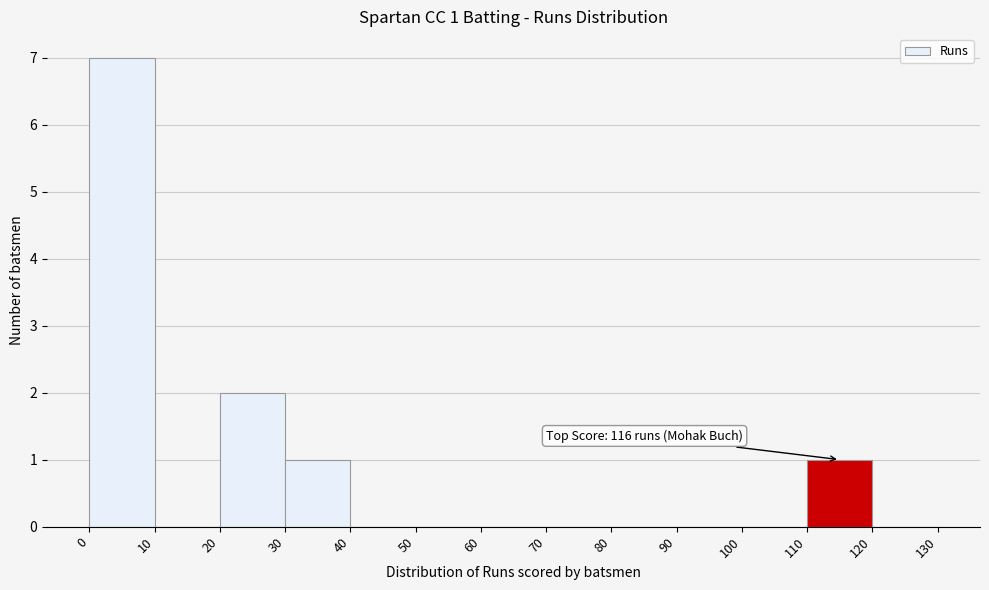

Over which range of the x-axis is the bar tallest?

0 to 10